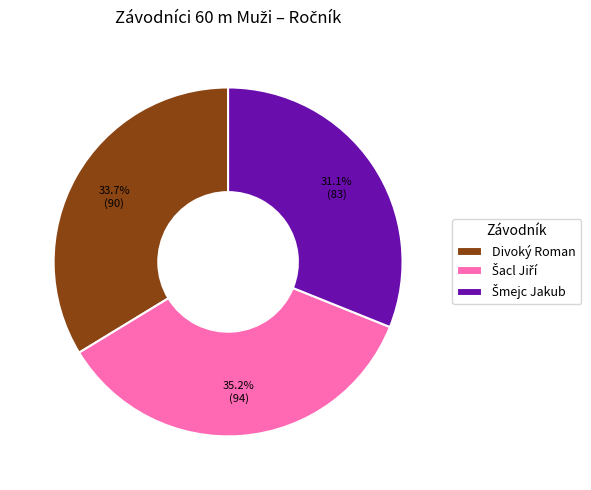

Is there any slice that represents more than half of the pie?

No